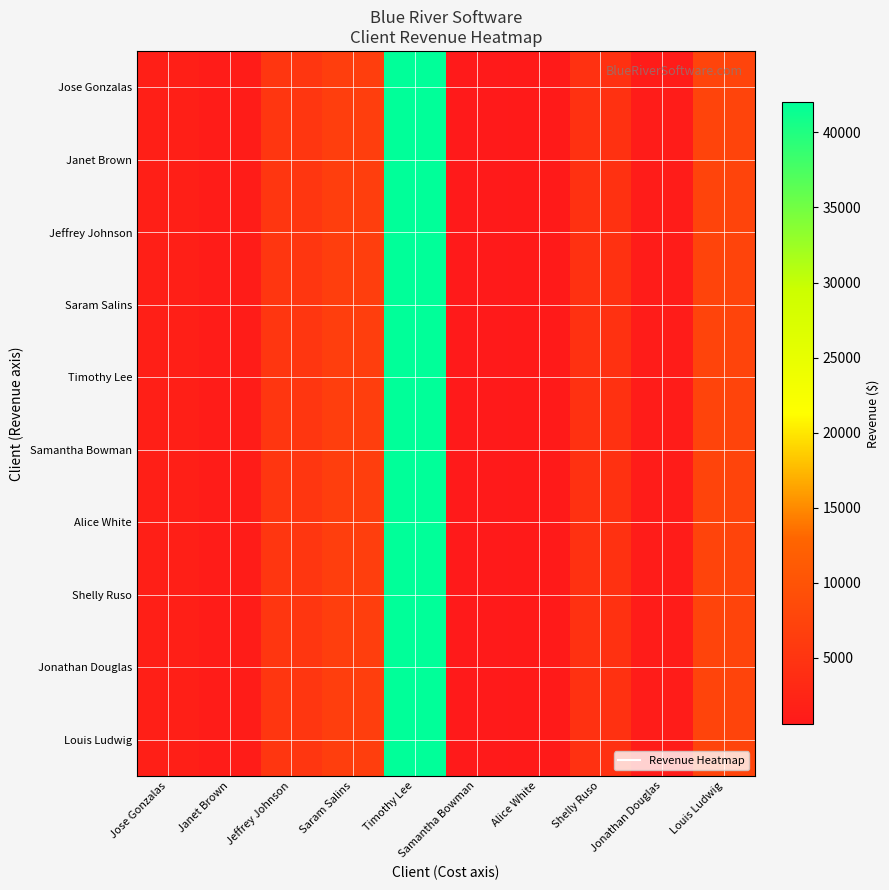

Which series has the widest spread of values?

Jose Gonzalas